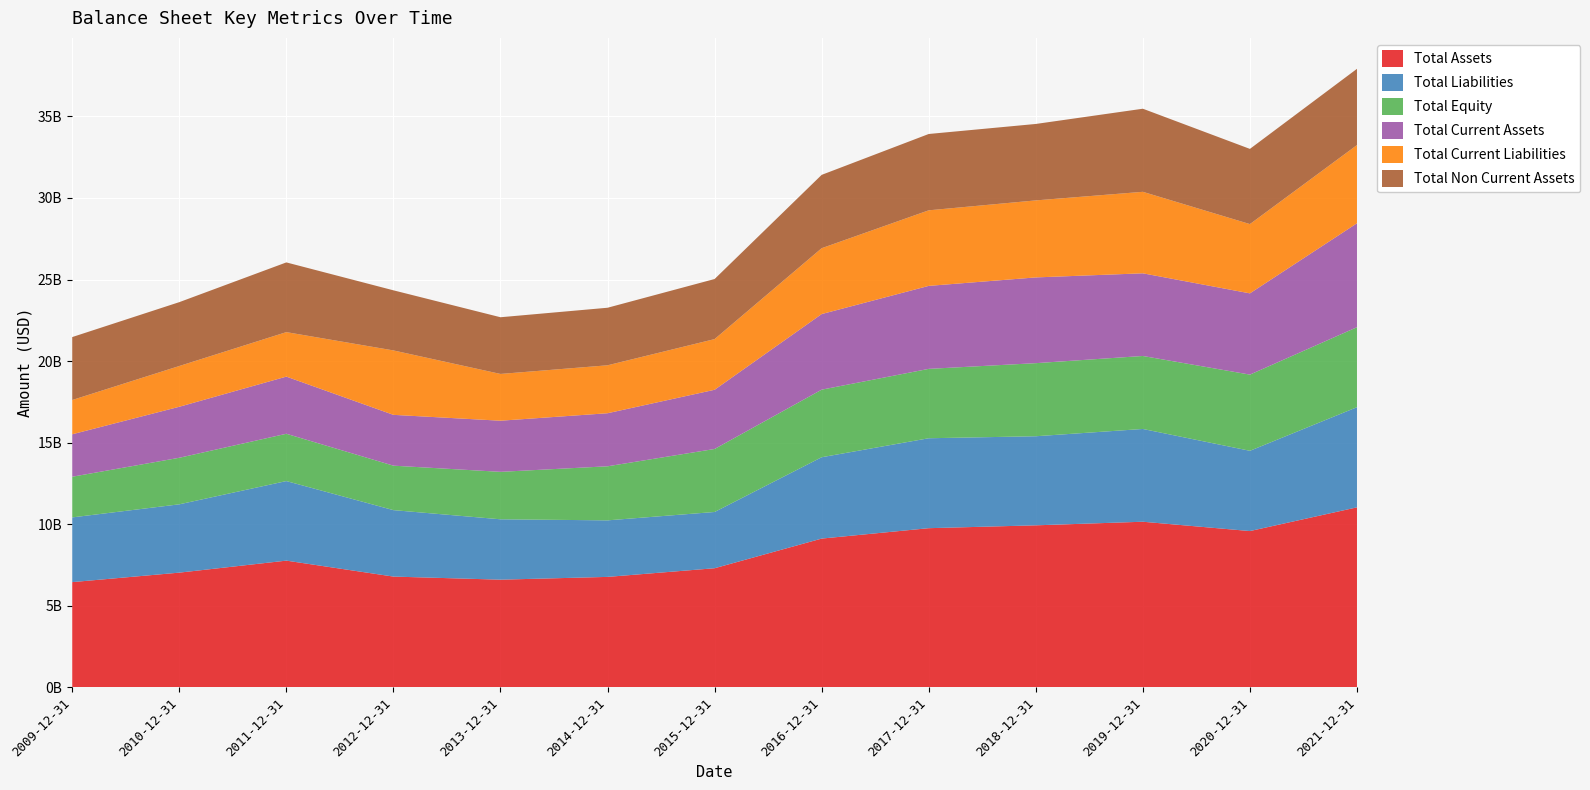

Reading right to left, transcribe all the data shown in this chart.

Total Assets: 2021-12-31=11040000000	2020-12-31=9587000000	2019-12-31=10158000000	2018-12-31=9938000000	2017-12-31=9762900000	2016-12-31=9125900000	2015-12-31=7308800000	2014-12-31=6777900000	2013-12-31=6607800000	2012-12-31=6797100000	2011-12-31=7774500000	2010-12-31=7038900000	2009-12-31=6458100000
Total Liabilities: 2021-12-31=6138000000	2020-12-31=4918000000	2019-12-31=5685000000	2018-12-31=5459000000	2017-12-31=5511200000	2016-12-31=4985100000	2015-12-31=3447100000	2014-12-31=3464800000	2013-12-31=3700000000	2012-12-31=4072100000	2011-12-31=4875500000	2010-12-31=4186500000	2009-12-31=3965600000
Total Equity: 2021-12-31=4902000000	2020-12-31=4669000000	2019-12-31=4473000000	2018-12-31=4479000000	2017-12-31=4251700000	2016-12-31=4140800000	2015-12-31=3861700000	2014-12-31=3313100000	2013-12-31=2907800000	2012-12-31=2725000000	2011-12-31=2899000000	2010-12-31=2852400000	2009-12-31=2492500000
Total Current Assets: 2021-12-31=6368000000	2020-12-31=4979000000	2019-12-31=5066000000	2018-12-31=5254000000	2017-12-31=5085500000	2016-12-31=4632200000	2015-12-31=3627200000	2014-12-31=3251400000	2013-12-31=3133200000	2012-12-31=3113900000	2011-12-31=3502300000	2010-12-31=3125300000	2009-12-31=2601000000
Total Current Liabilities: 2021-12-31=4793000000	2020-12-31=4245000000	2019-12-31=4994000000	2018-12-31=4720000000	2017-12-31=4630900000	2016-12-31=4036700000	2015-12-31=3105600000	2014-12-31=2937900000	2013-12-31=2866200000	2012-12-31=3948300000	2011-12-31=2726600000	2010-12-31=2497800000	2009-12-31=2100400000
Total Non Current Assets: 2021-12-31=4672000000	2020-12-31=4608000000	2019-12-31=5092000000	2018-12-31=4684000000	2017-12-31=4677400000	2016-12-31=4493700000	2015-12-31=3681600000	2014-12-31=3526500000	2013-12-31=3474600000	2012-12-31=3683200000	2011-12-31=4272200000	2010-12-31=3913600000	2009-12-31=3857100000